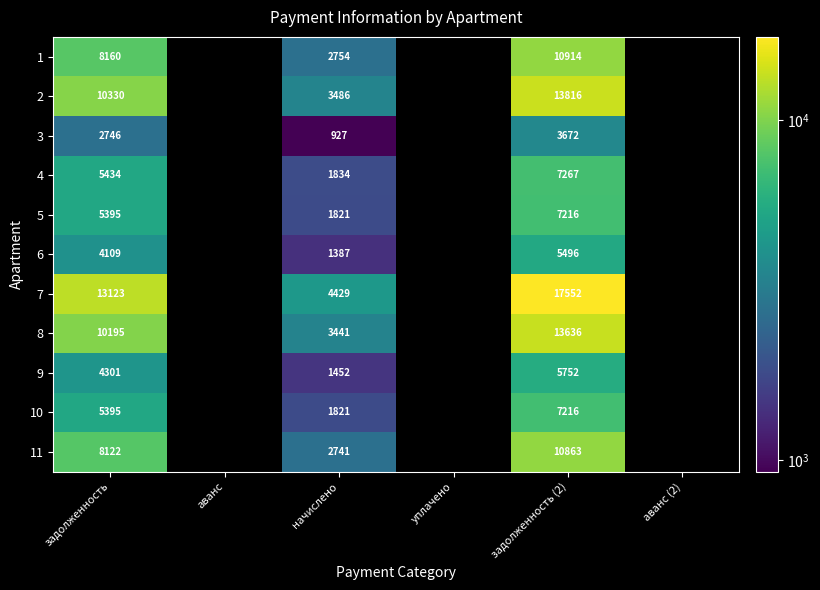

Which series changed the most between начислено and задолженность (2)?

7